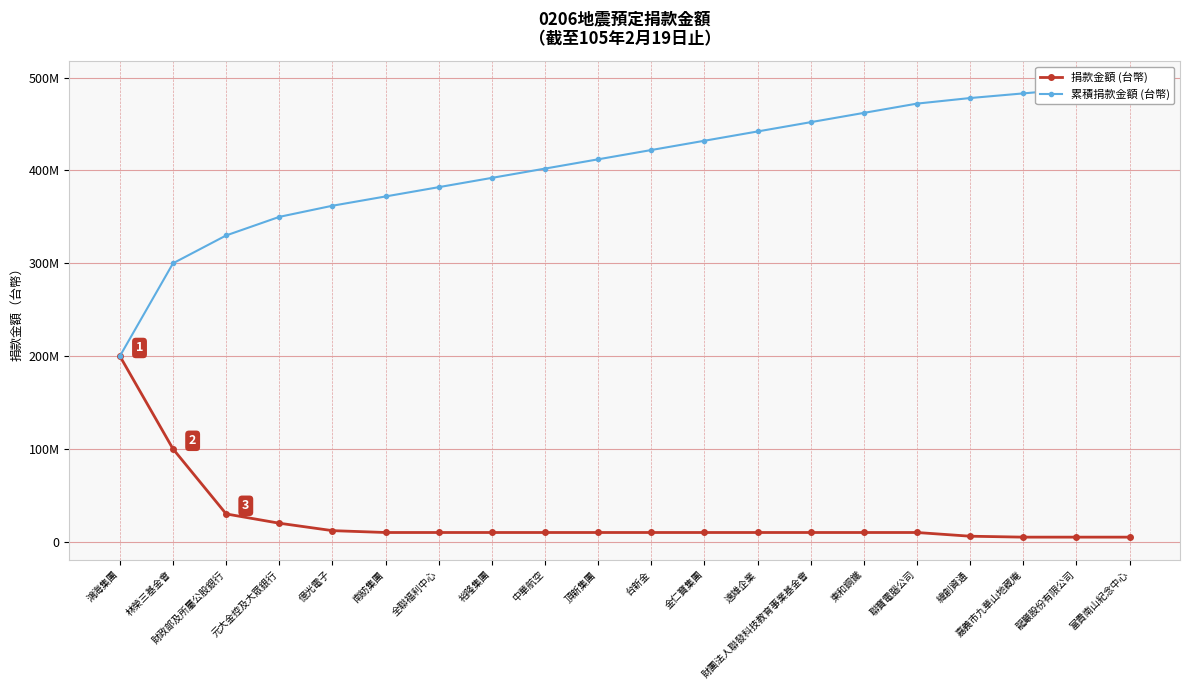

The value of 捐款金額 (台幣) at 龍巖股份有限公司 is 1880774. True or false?

False